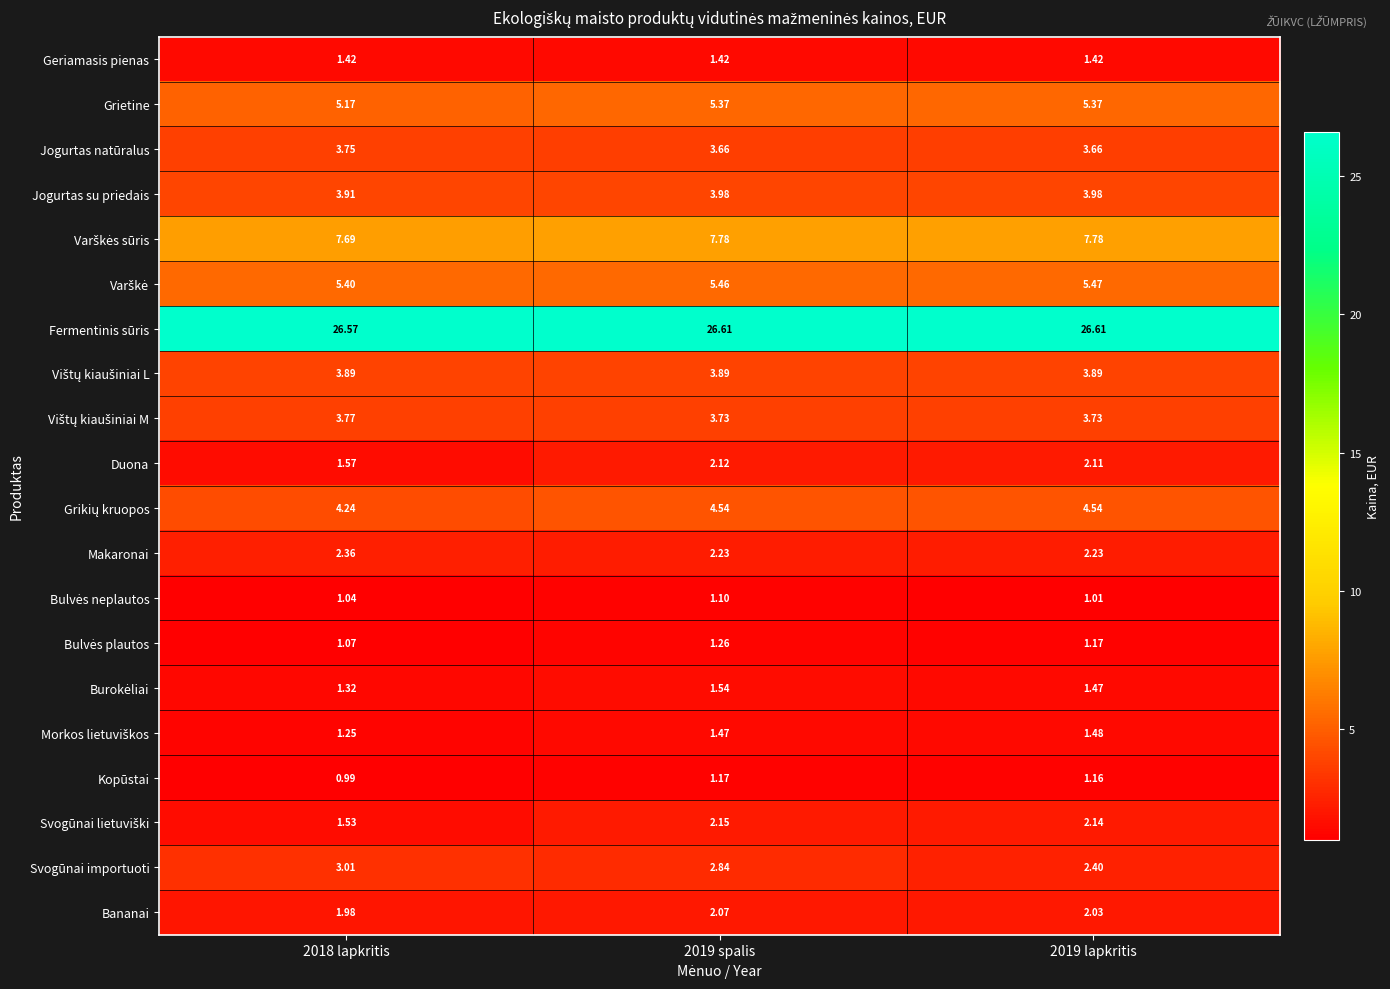

Which series has the largest total across all categories?

Fermentinis sūris